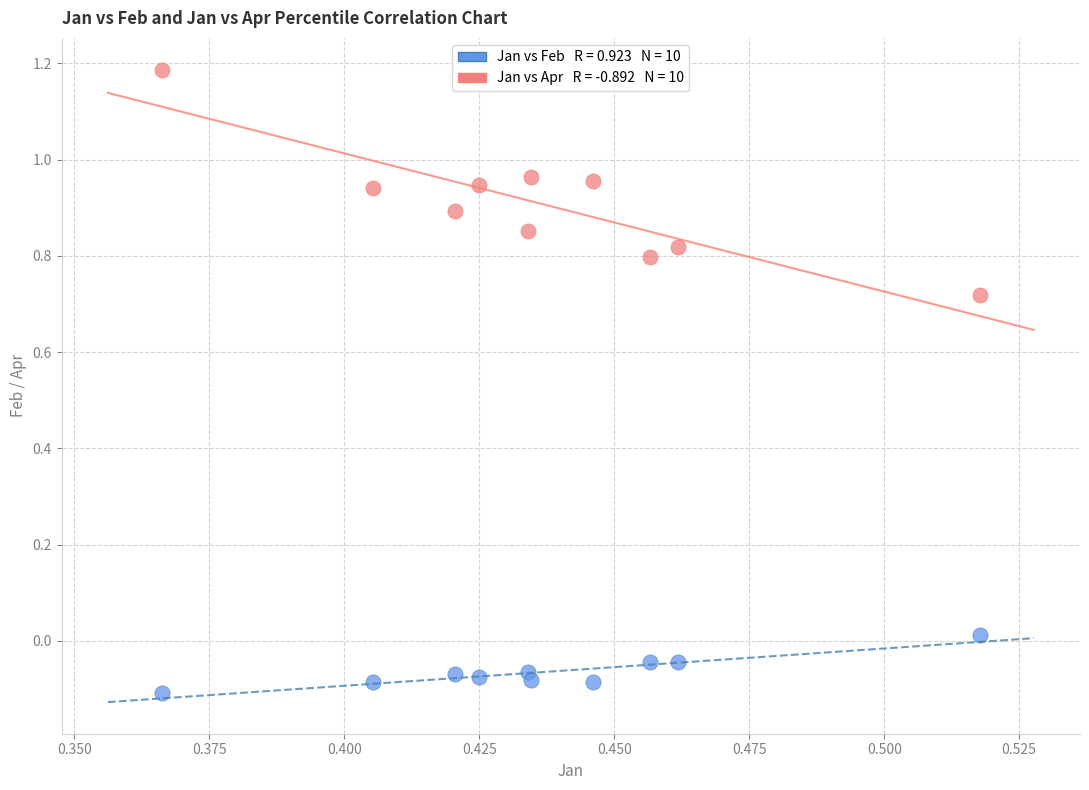

Across all data points, what is the range of Y values (max minus min)?

1.3